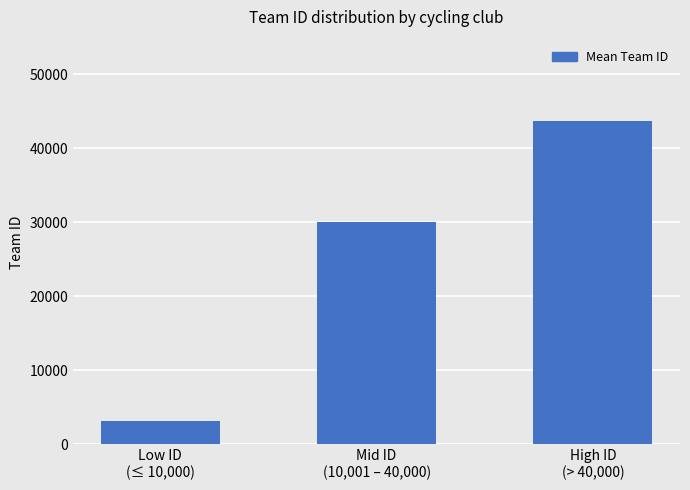

What is the ratio of the value at Mid ID
(10,001 – 40,000) to the value at High ID
(> 40,000)?

0.7